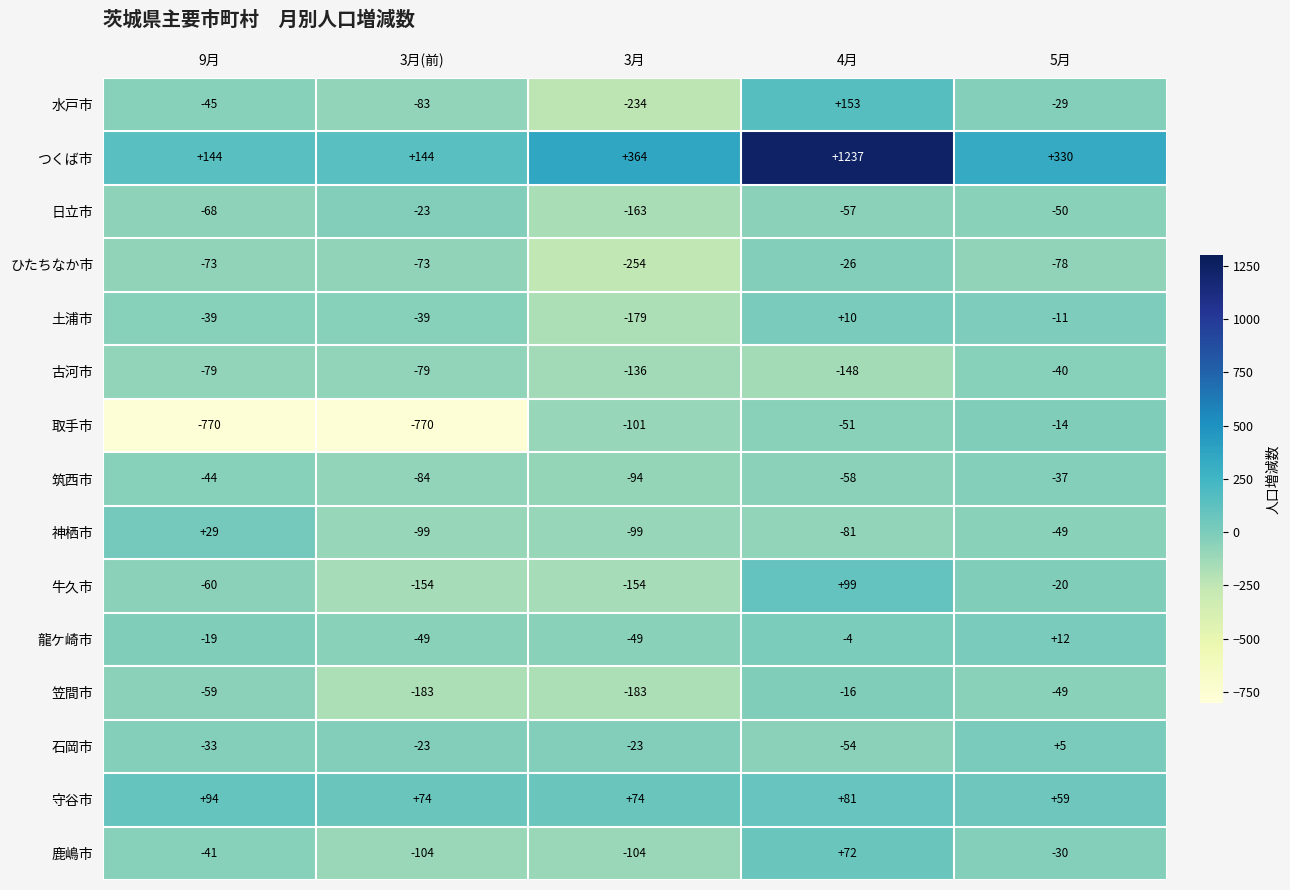

Is it true that 取手市 equals -770 at 9月?

True